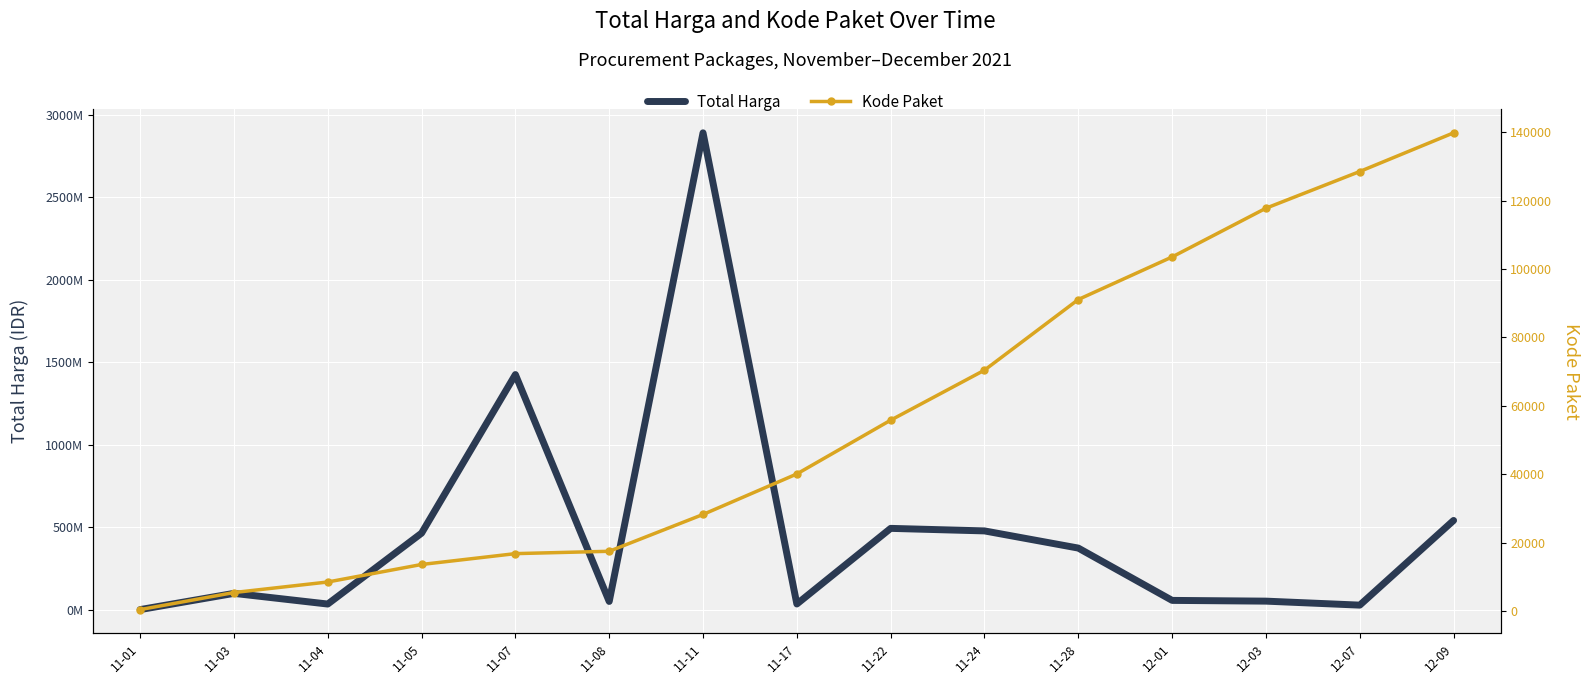

What is the maximum value shown in the chart?

2892122000